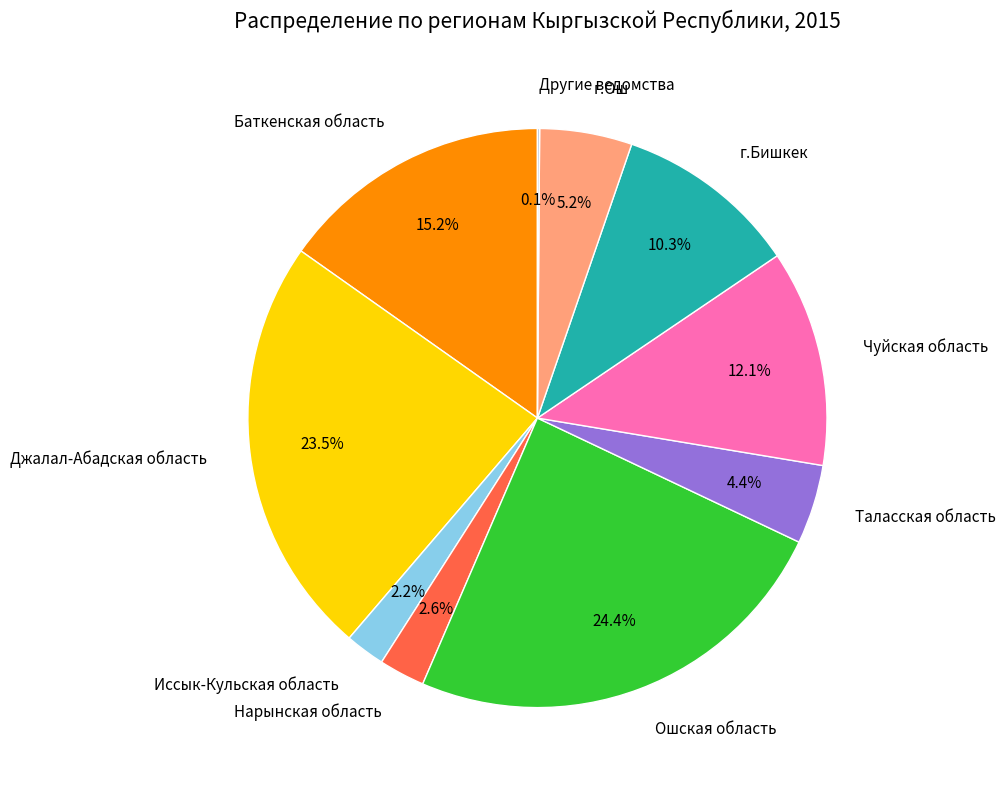

Is Таласская область the majority of the pie?

No